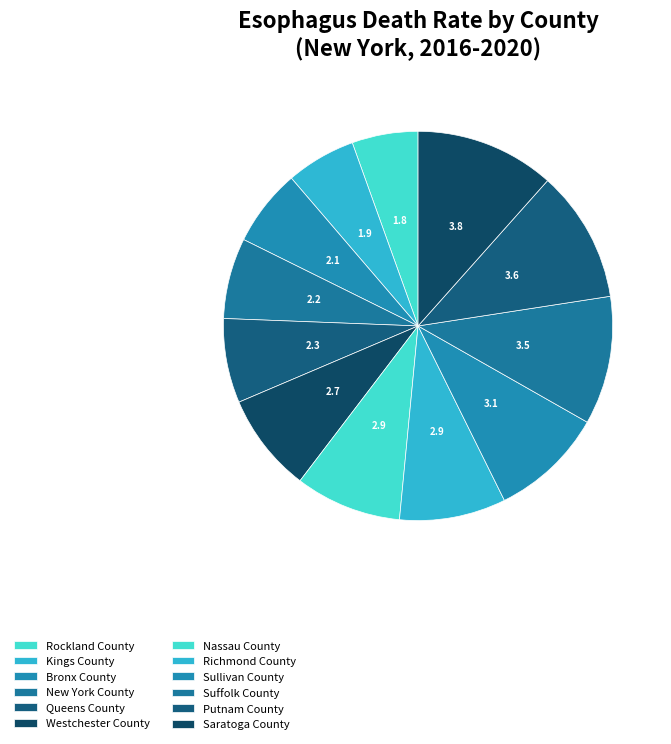

True or false: Queens County accounts for 1% of the total.

False